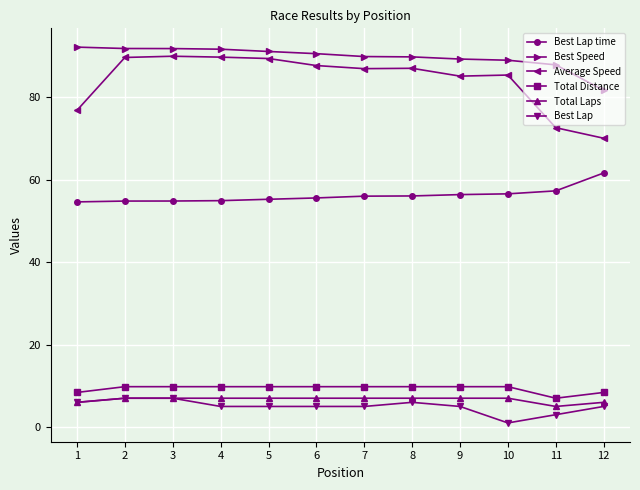

True or false: Best Lap time and Average Speed cross at least once.

False